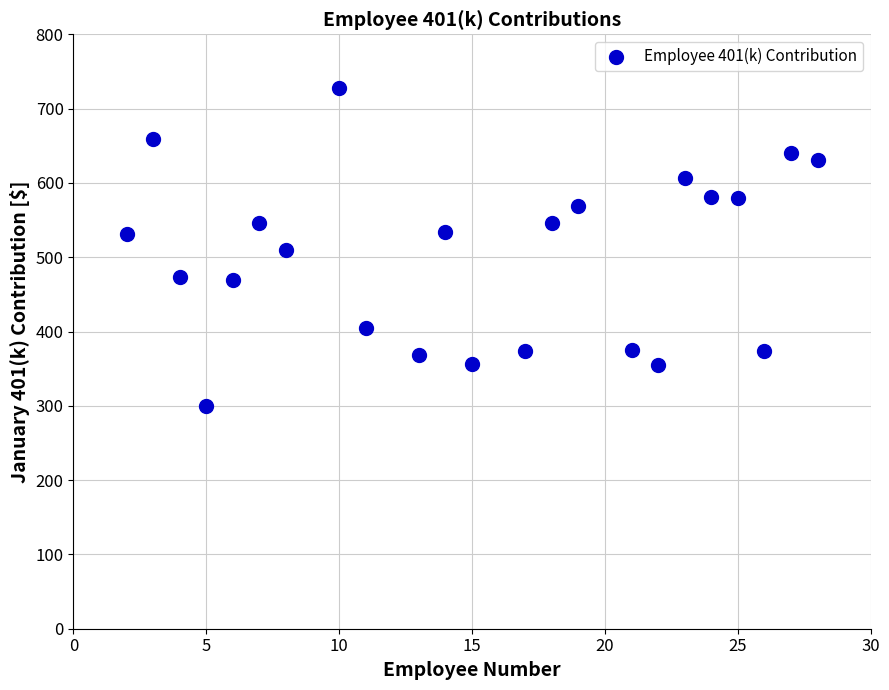

What is the range of X values (max minus min)?

26.0